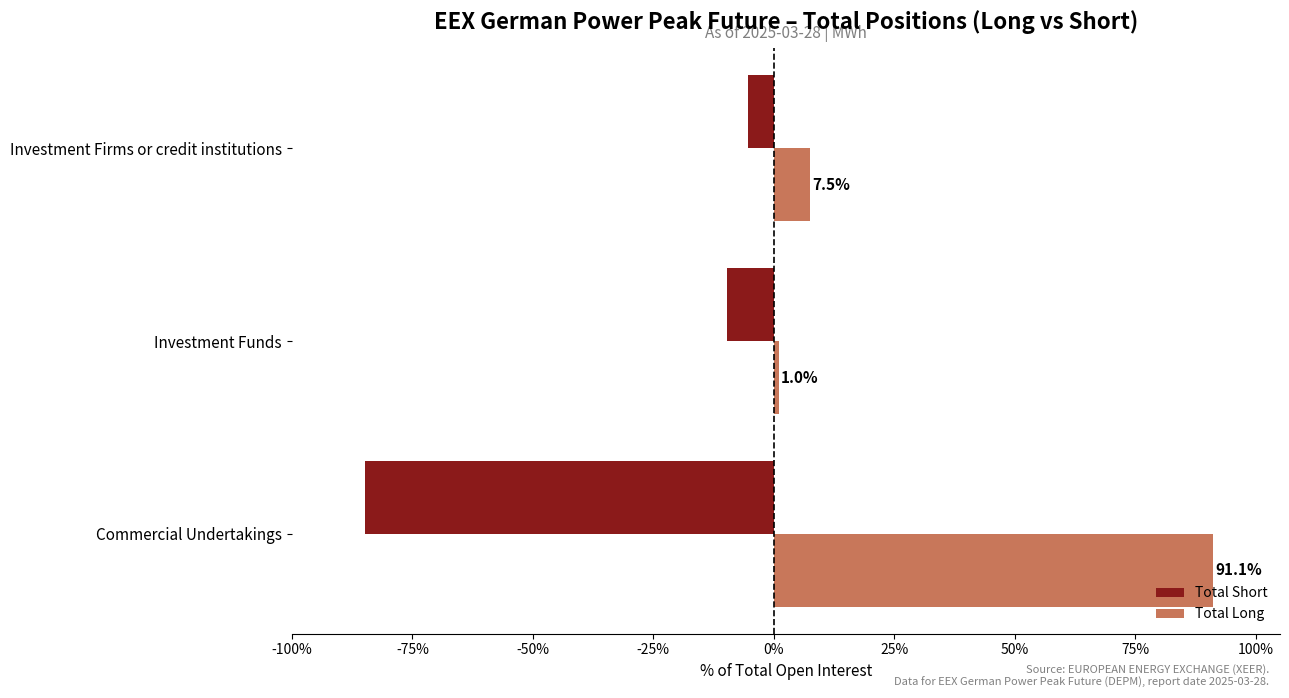

Which series has the largest total across all categories?

Total Long